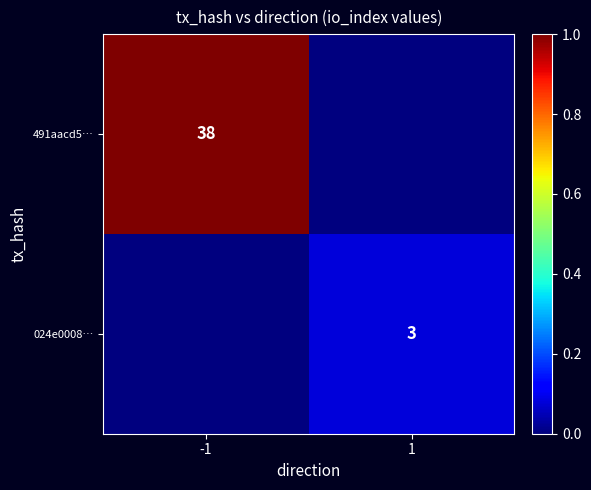

The 491aacd5… series shows 1.5 at -1. True or false?

False